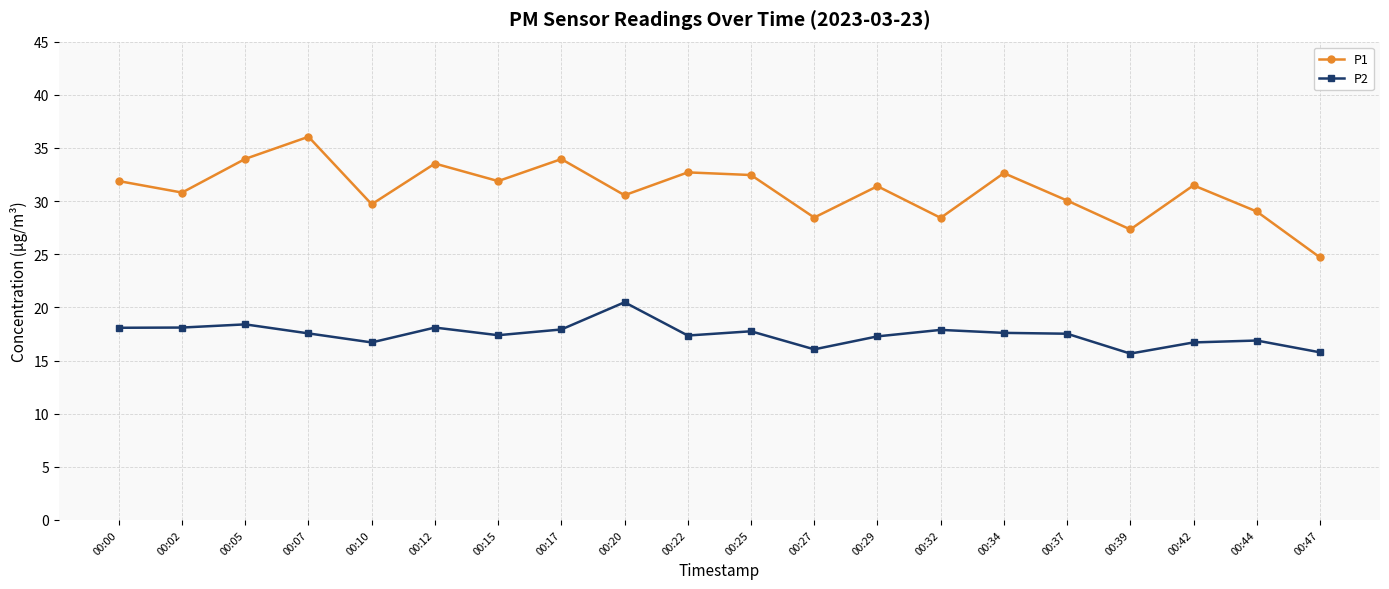

At which label does P2 first exceed 17?

00:00